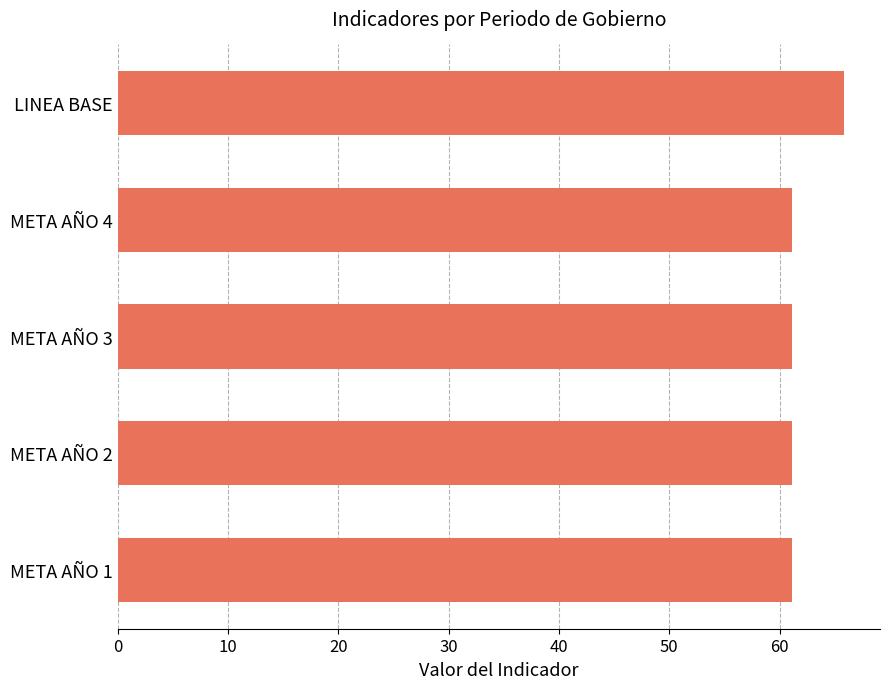

What is the maximum value shown in the chart?

65.8